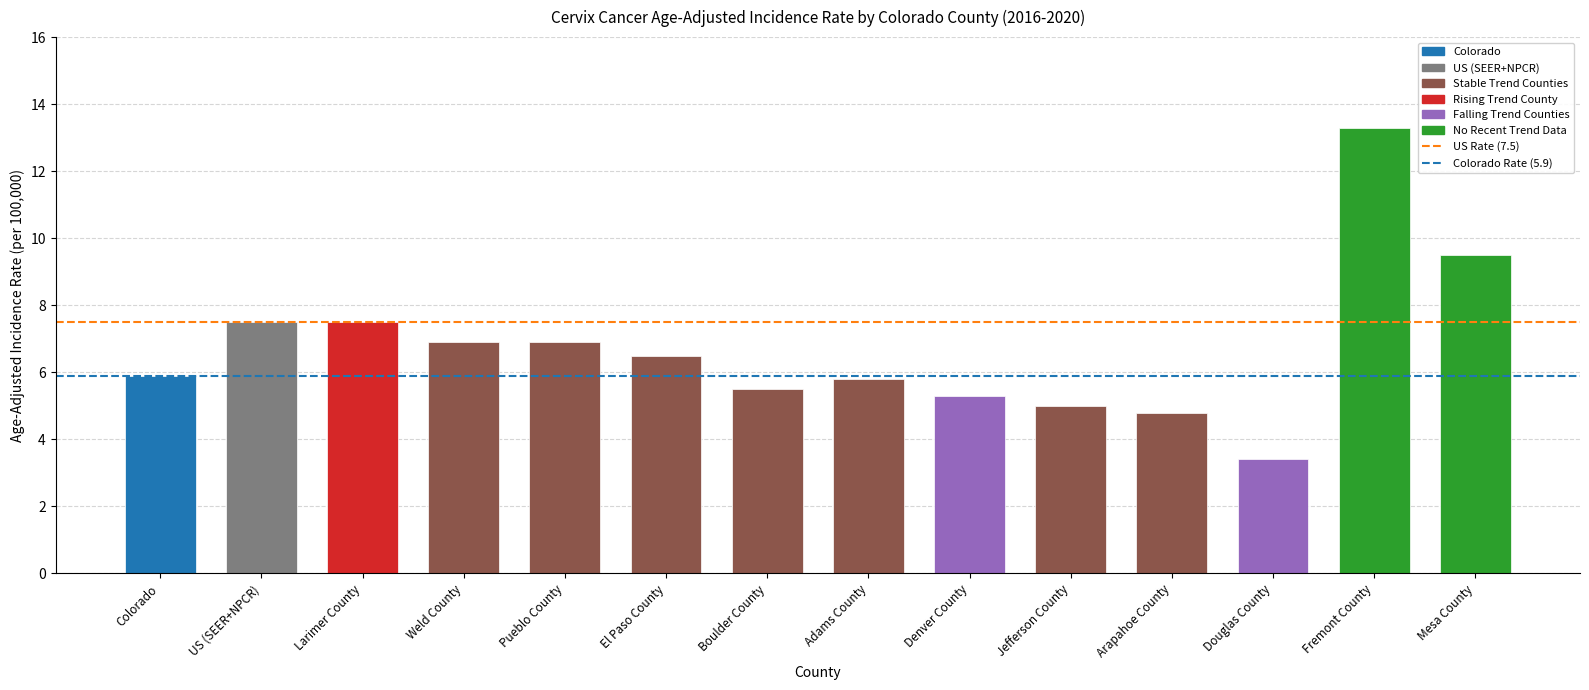

How many values are below 6?

7